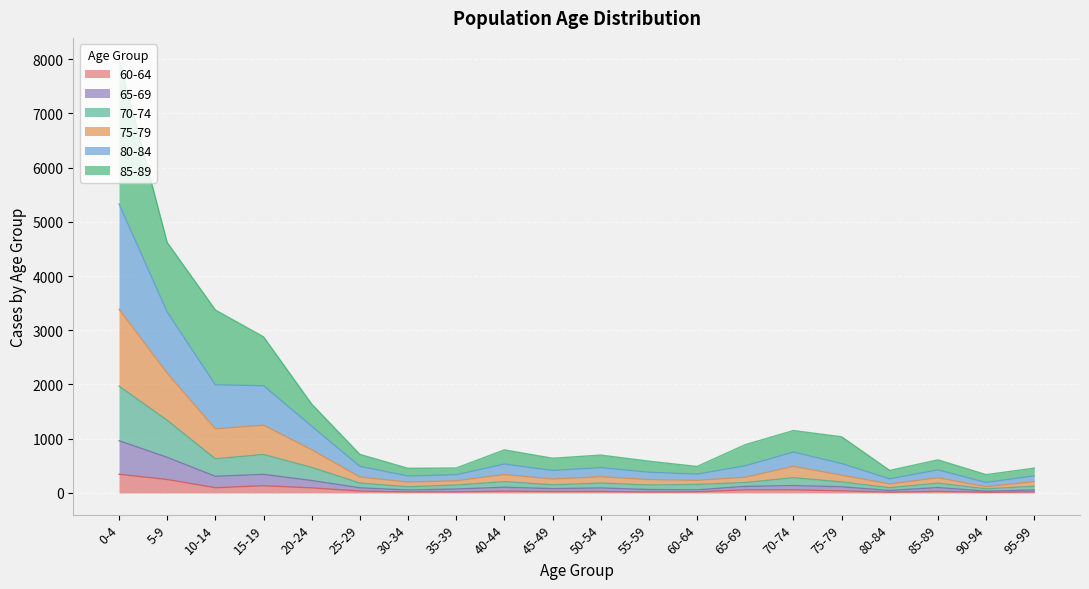

At which category is the sum across all series the highest?

0-4